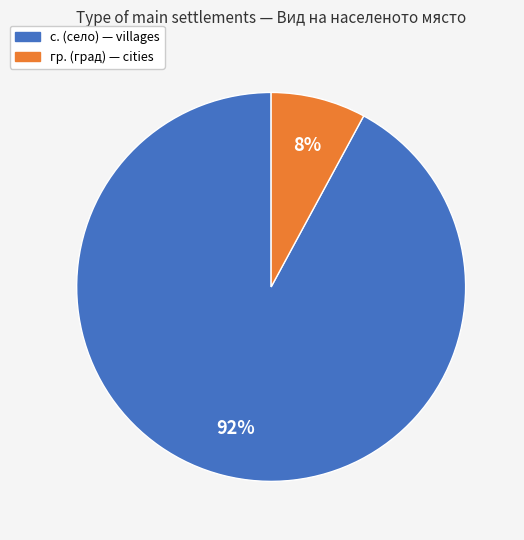

To the nearest percent, what is the average slice percentage?

50%